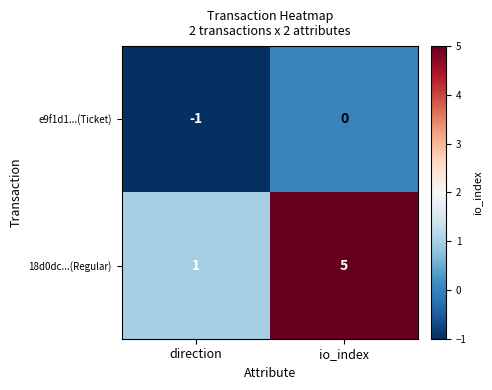

True or false: e9f1d1...(Ticket) has a value of -1 at direction.

True